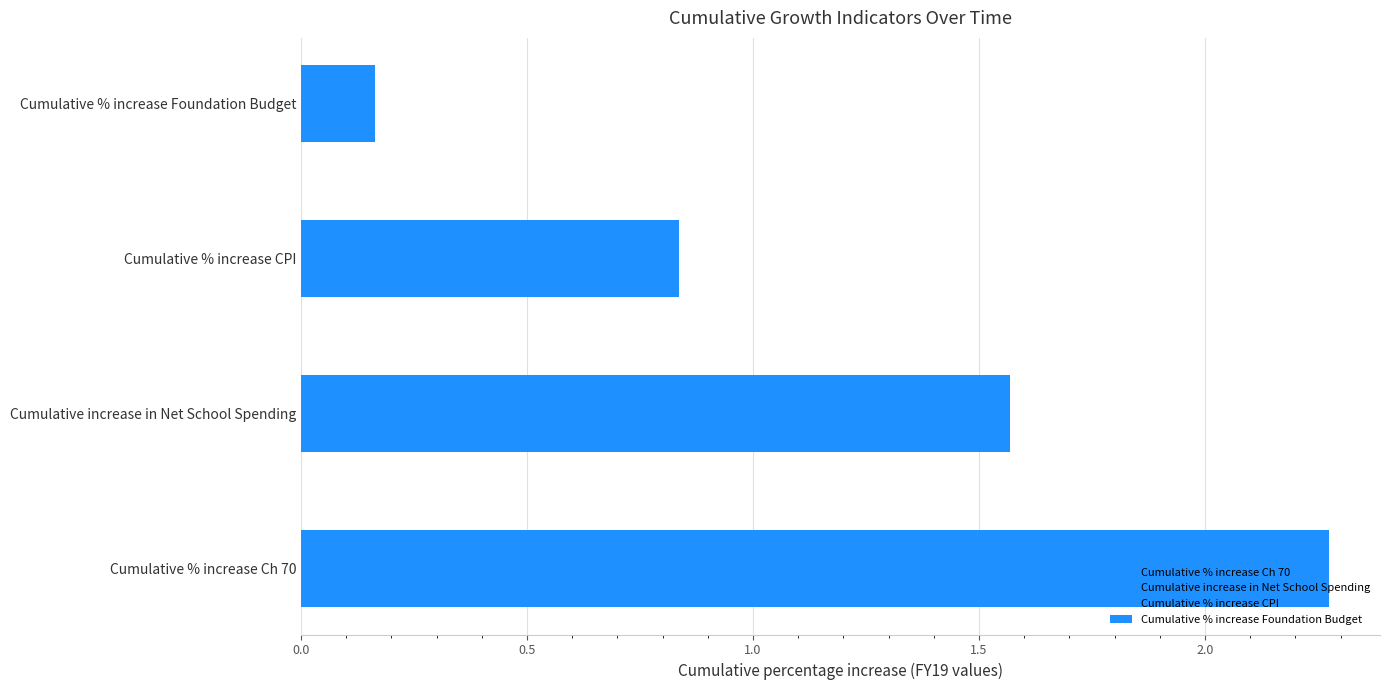

At which label is the value closest to 1?

Cumulative % increase CPI